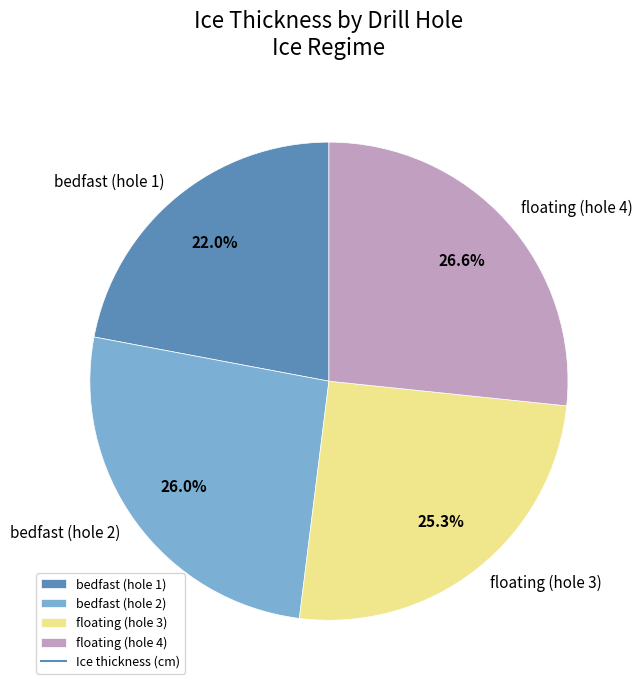

Does any single category account for the majority?

No